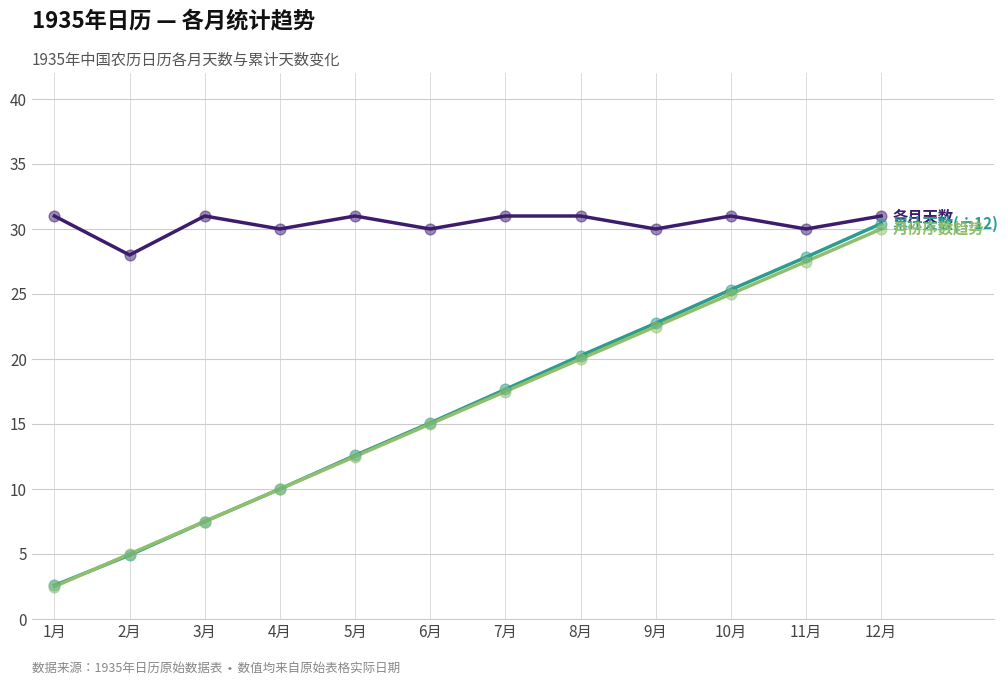

At which category is the sum across all series the highest?

12月